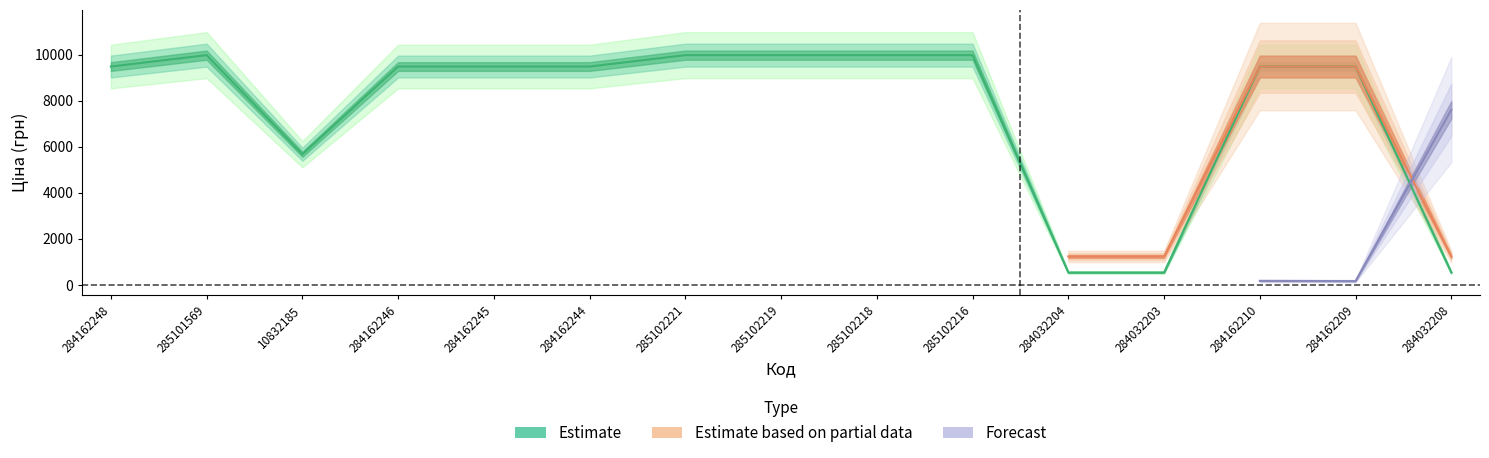

List the labels in order of Ціна value, smallest first.

284032204, 284032203, 284032208, 10832185, 284162248, 284162246, 284162245, 284162244, 284162210, 284162209, 285101569, 285102221, 285102219, 285102218, 285102216